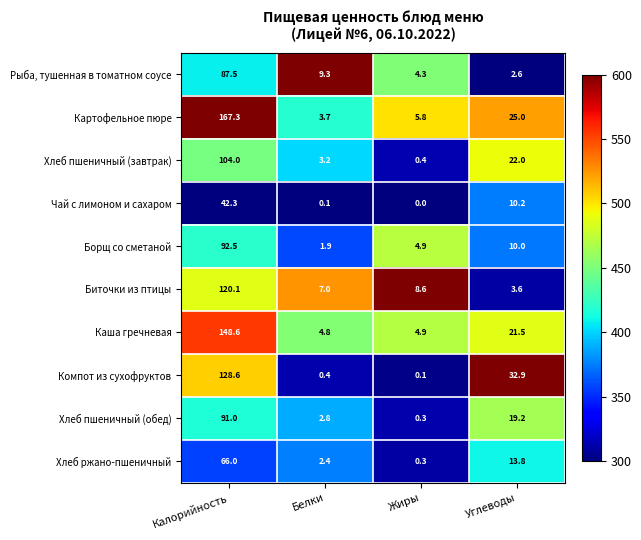

Between Жиры and Углеводы, which series saw the biggest shift?

Компот из сухофруктов